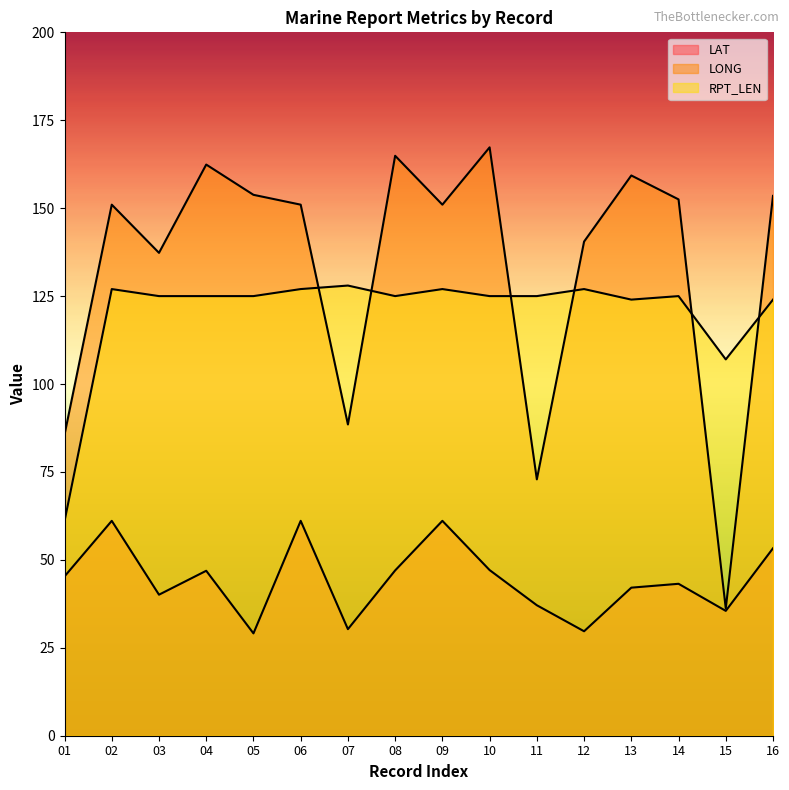

What is the difference between the maximum and minimum values in the RPT_LEN series?

67.0